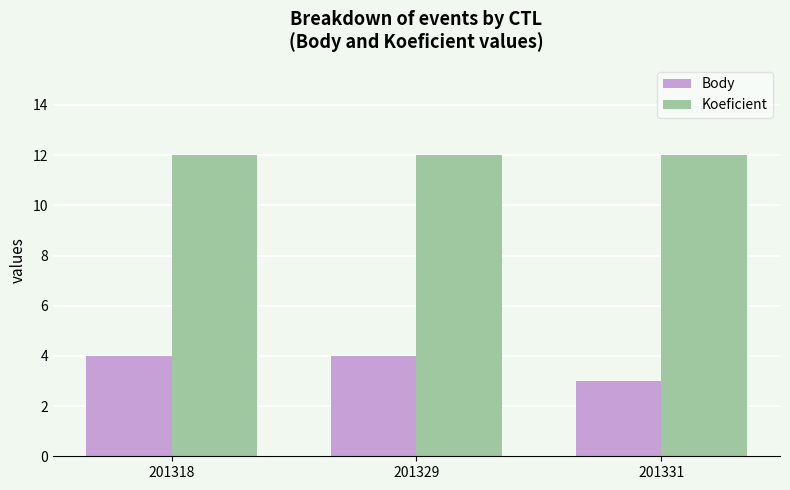

What is the difference between the highest and lowest values at 201318?

8